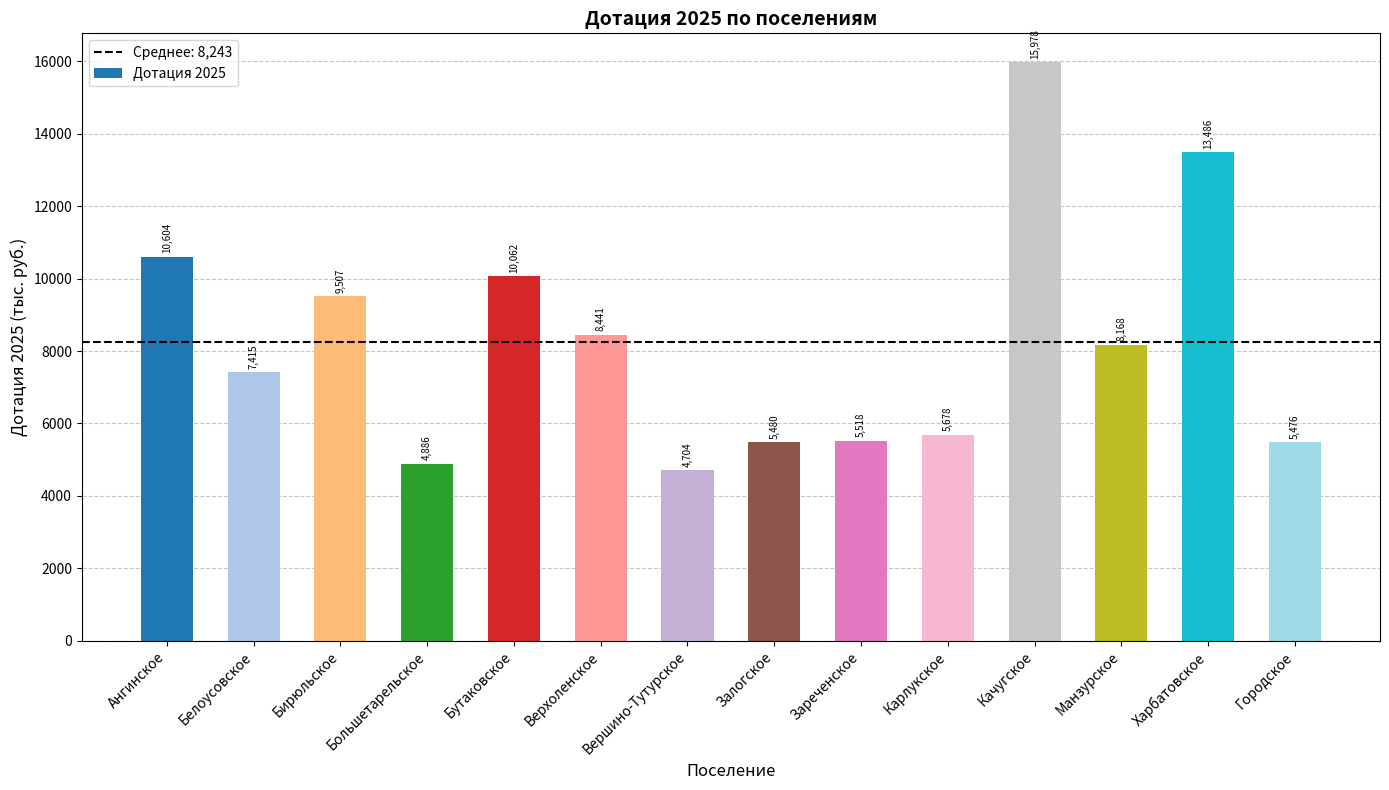

What is the greatest value displayed?

15978.1